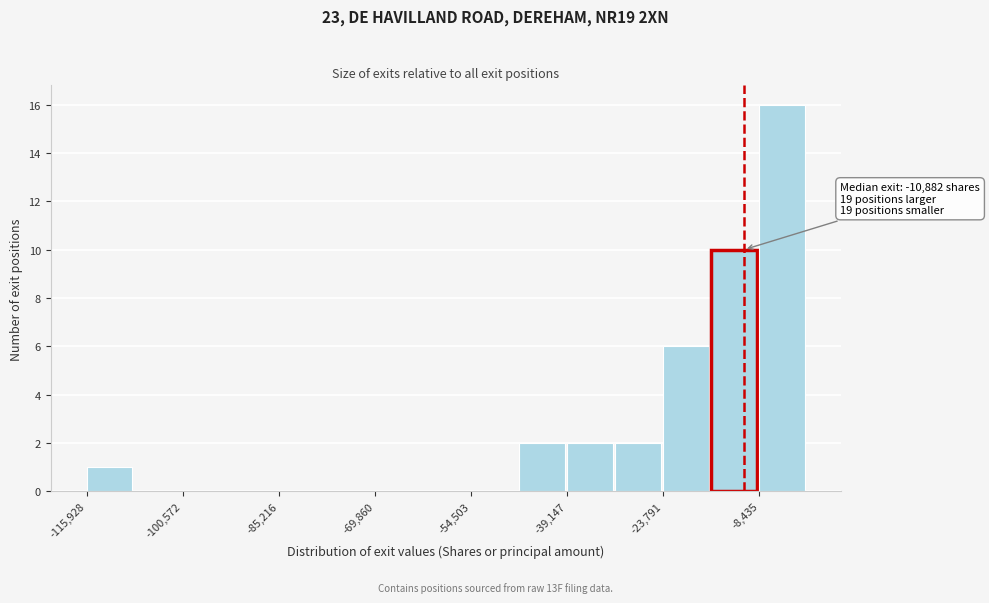

Read against the x-axis, roughly where is the centre of the tallest bar?

-4000